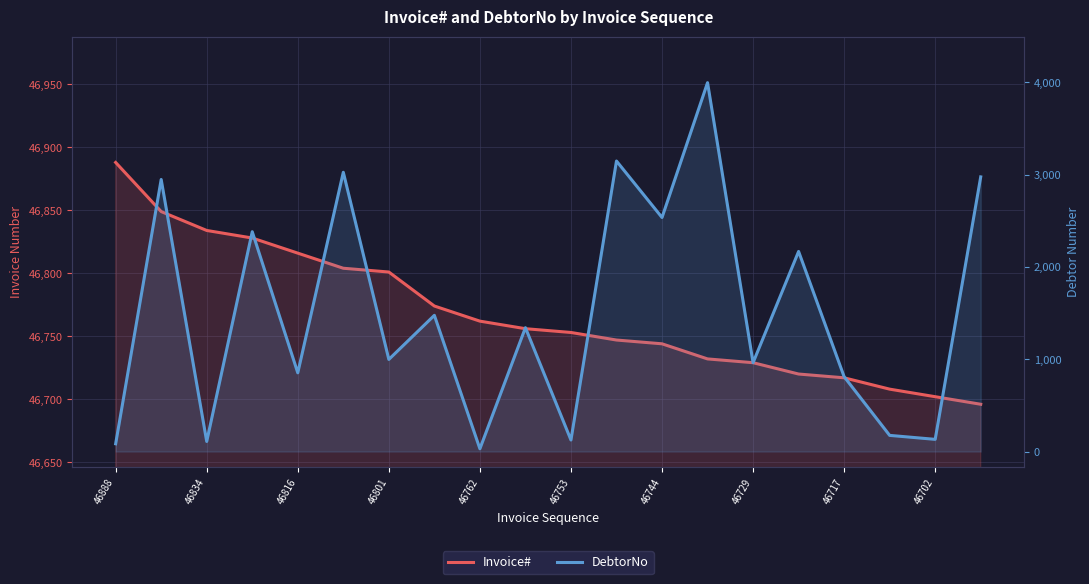

What is the average value of the DebtorNo series?

1514